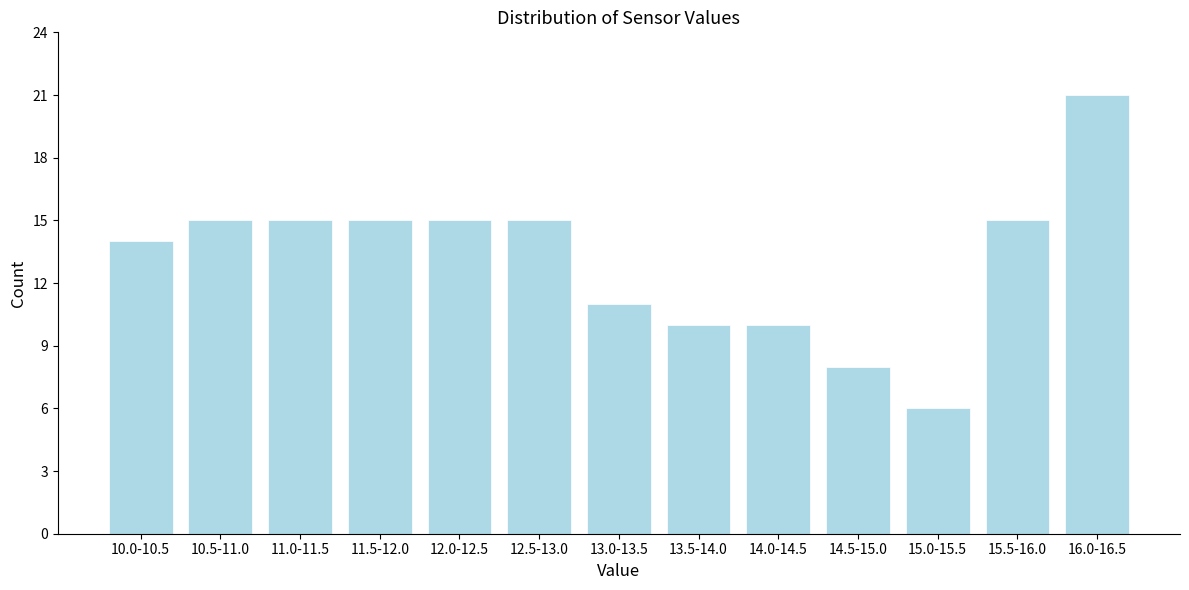

Reading right to left, extract all data points from this chart.

16.0-16.5=21	15.5-16.0=15	15.0-15.5=6	14.5-15.0=8	14.0-14.5=10	13.5-14.0=10	13.0-13.5=11	12.5-13.0=15	12.0-12.5=15	11.5-12.0=15	11.0-11.5=15	10.5-11.0=15	10.0-10.5=14